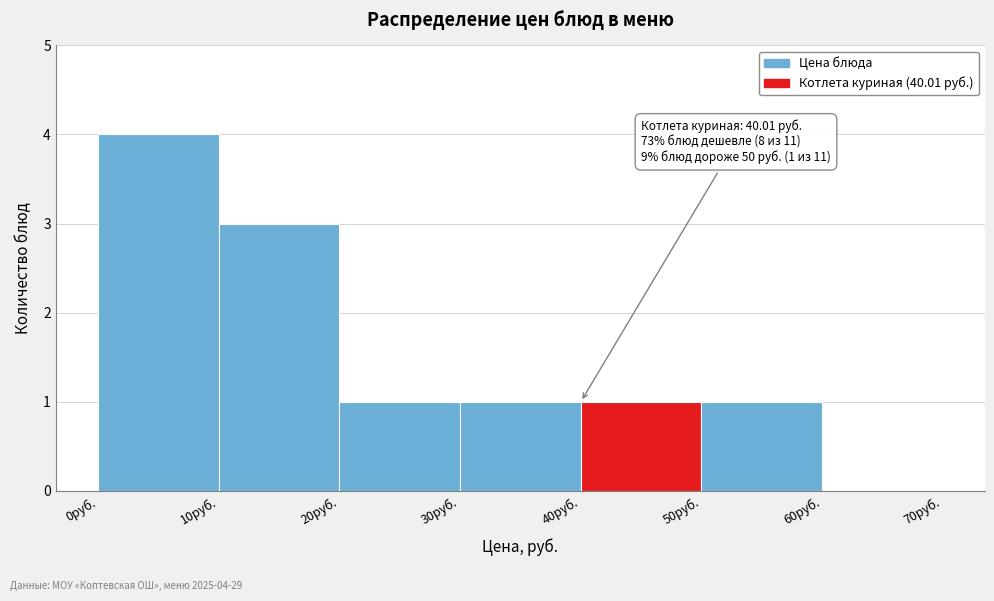

Which range on the x-axis has the tallest bar?

0 to 10